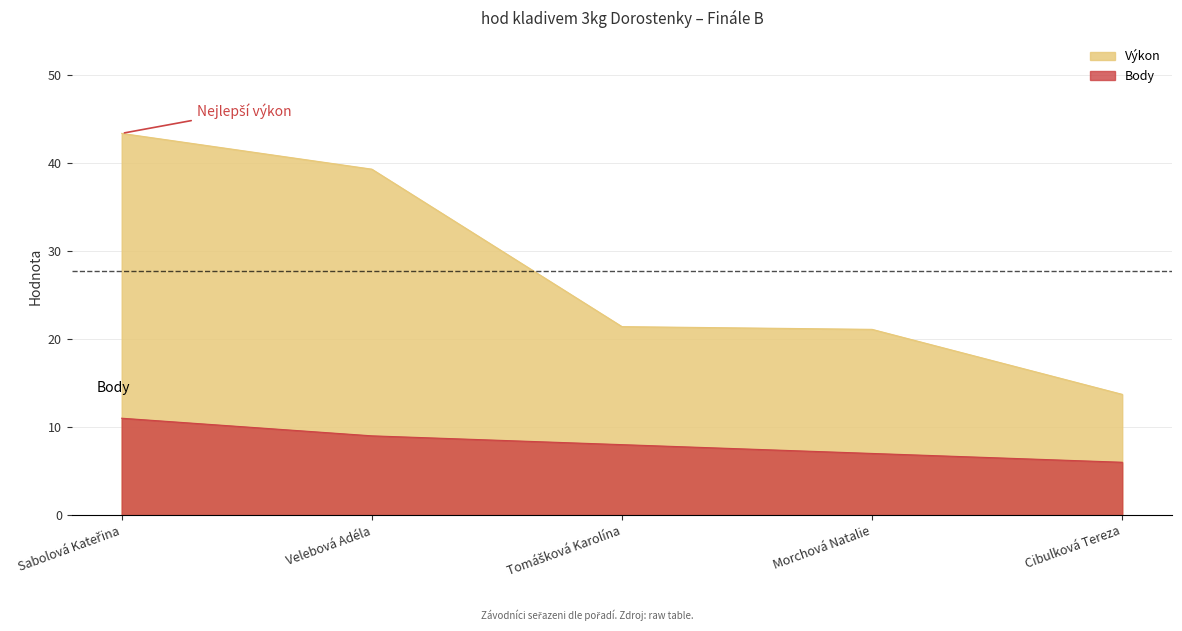

What is the label of the 1st point from the left?

Sabolová Kateřina